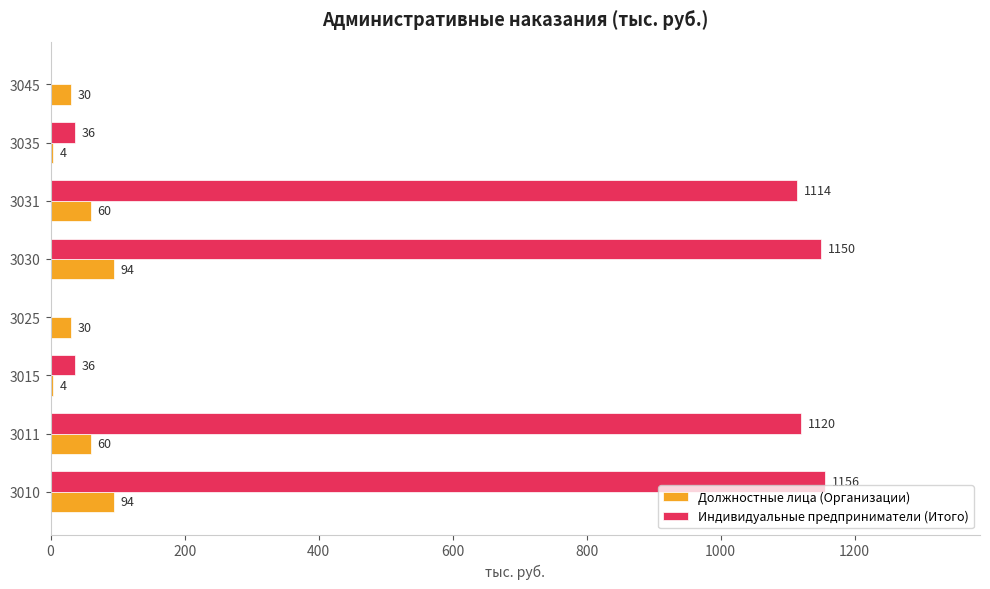

What value does the Должностные лица (Организации) series have at 3010, to the nearest 5?

95